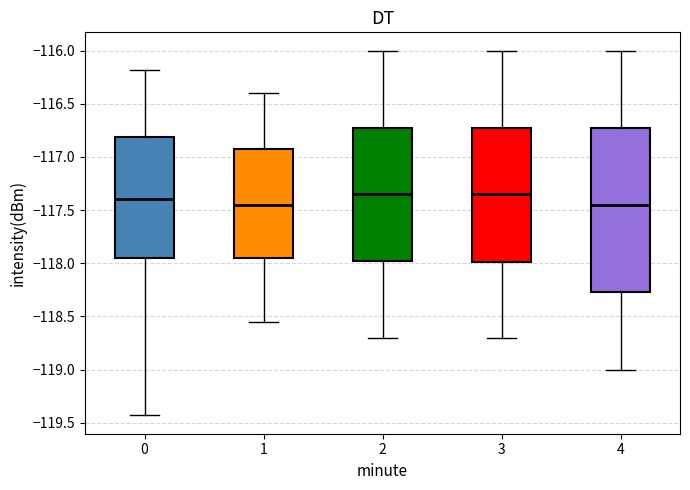

Reading left to right, read every box against the y-axis: the position of its median line, the range the box covers, and the ends of its whiskers. The values are not printed on the chart, so give them approximately, as read against the axis.

0: median -117.40, box -117.95 to -116.80, whiskers -119.45 to -116.20
1: median -117.45, box -117.95 to -116.90, whiskers -118.55 to -116.40
2: median -117.35, box -117.95 to -116.70, whiskers -118.70 to -116.00
3: median -117.35, box -118.00 to -116.70, whiskers -118.70 to -116.00
4: median -117.45, box -118.25 to -116.70, whiskers -119.00 to -116.00